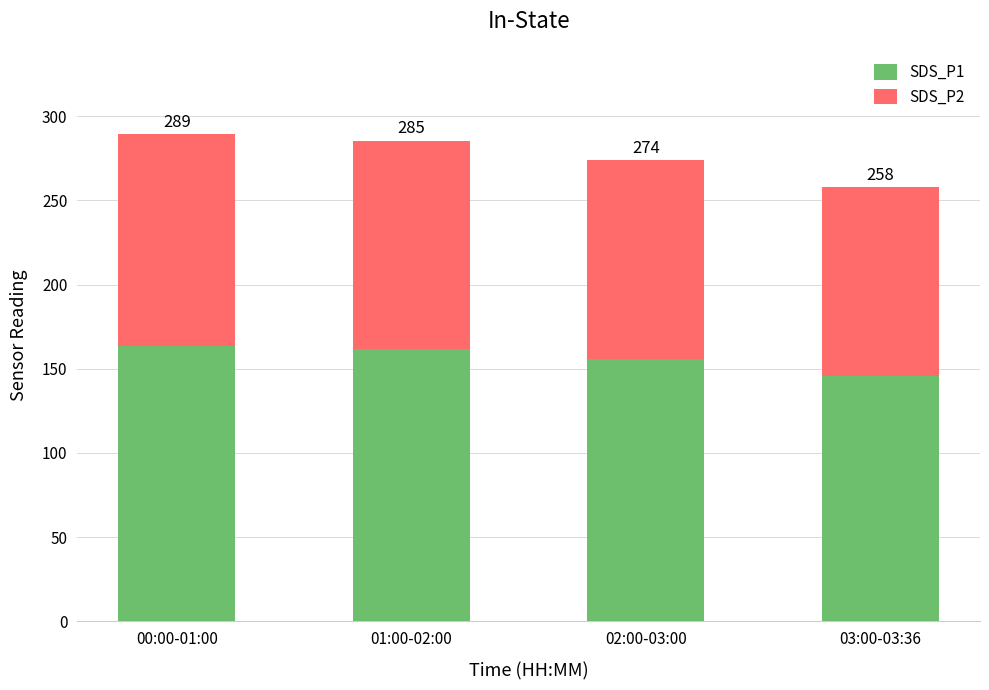

Are the bars horizontal?

No